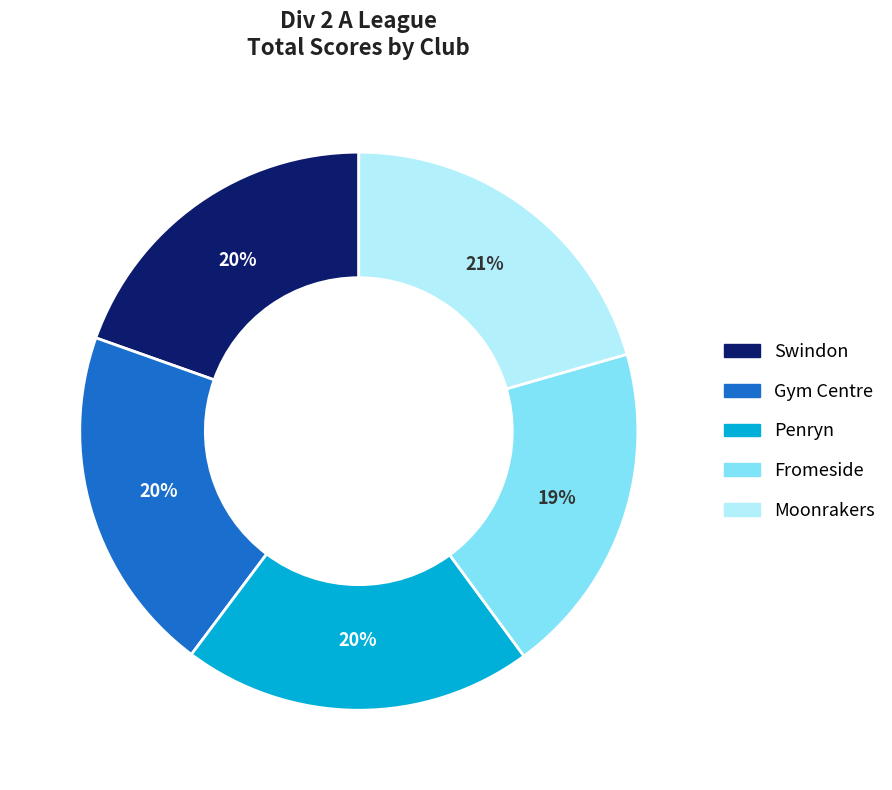

Do Moonrakers and Swindon together represent more than half of the pie?

No